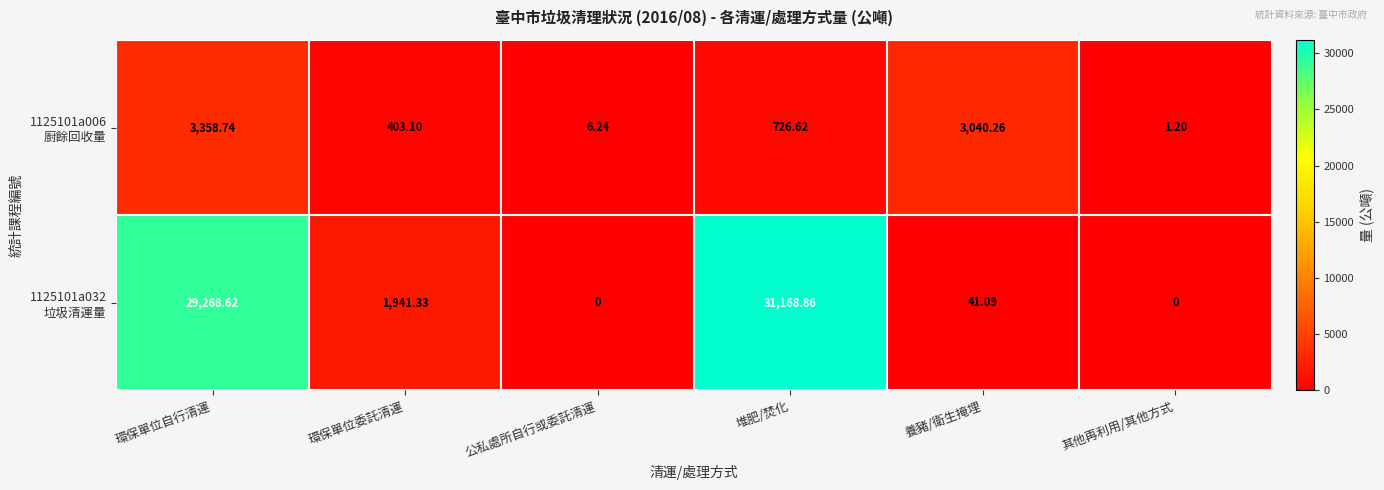

How many series are shown in this chart?

2